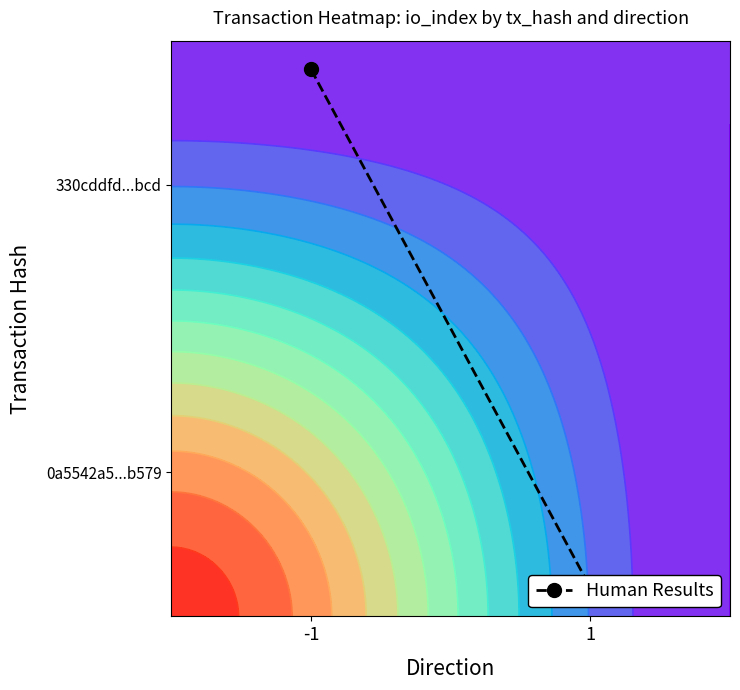

The value at -1 is 0.2. True or false?

False